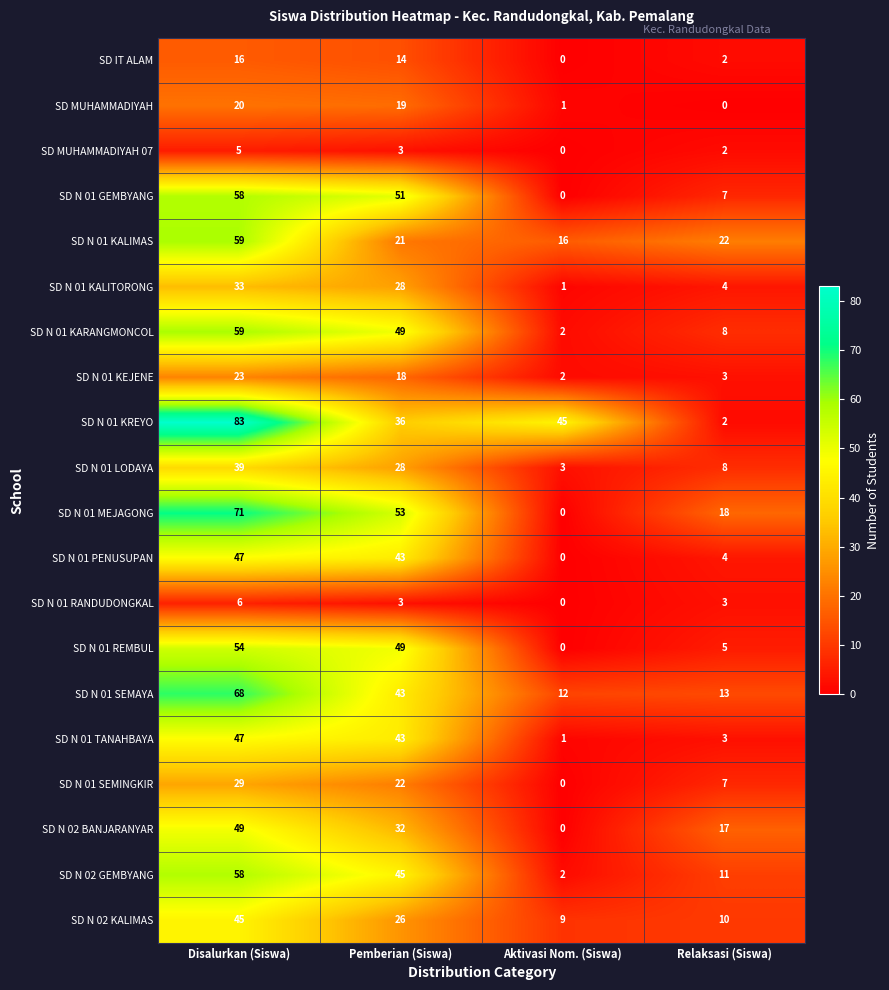

Which series has the widest spread of values?

SD N 01 KREYO